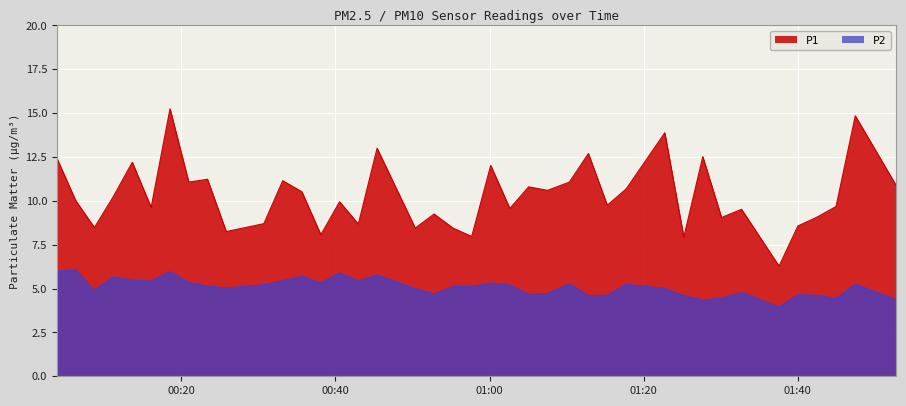

What is the greatest value displayed?

15.2